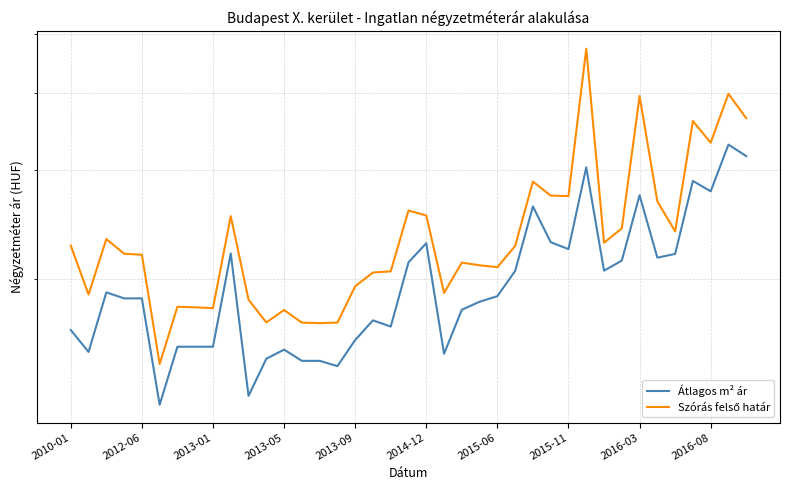

Does the chart display data point markers on the line(s)?

No